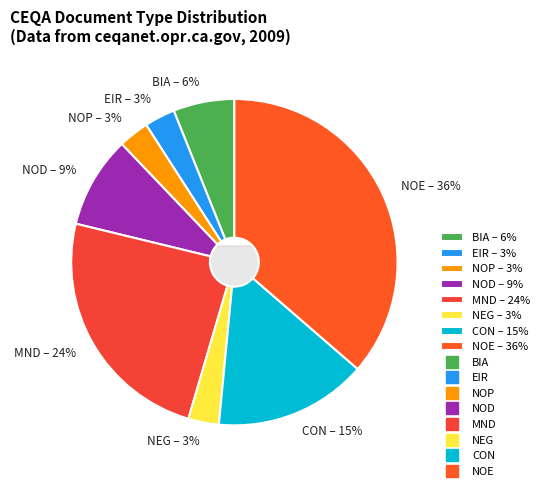

Does any single category account for the majority?

No